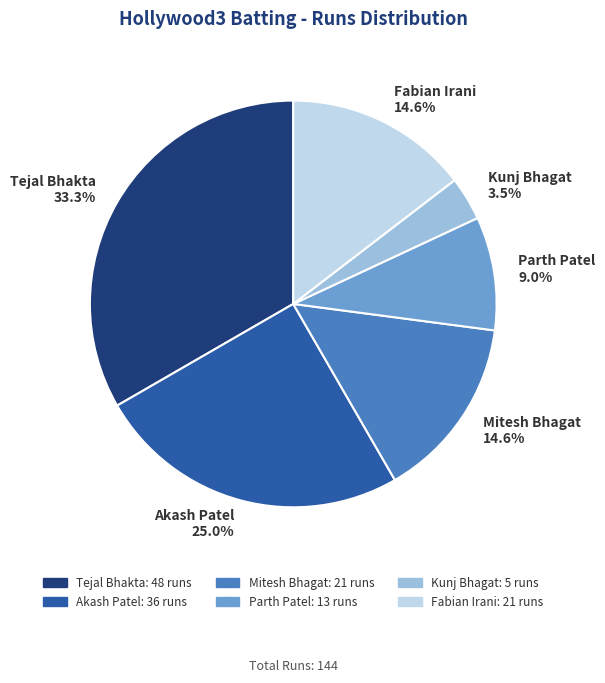

True or false: Akash Patel accounts for 25% of the total.

True